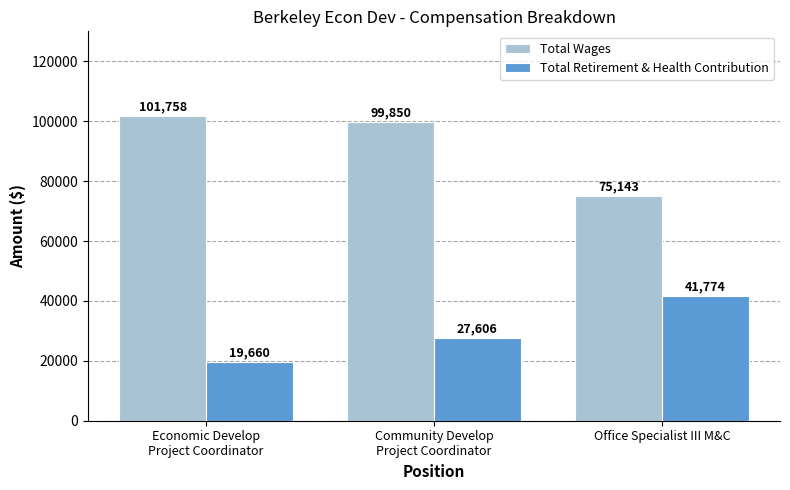

What is the difference between the highest and lowest values at Office Specialist III M&C?

33369